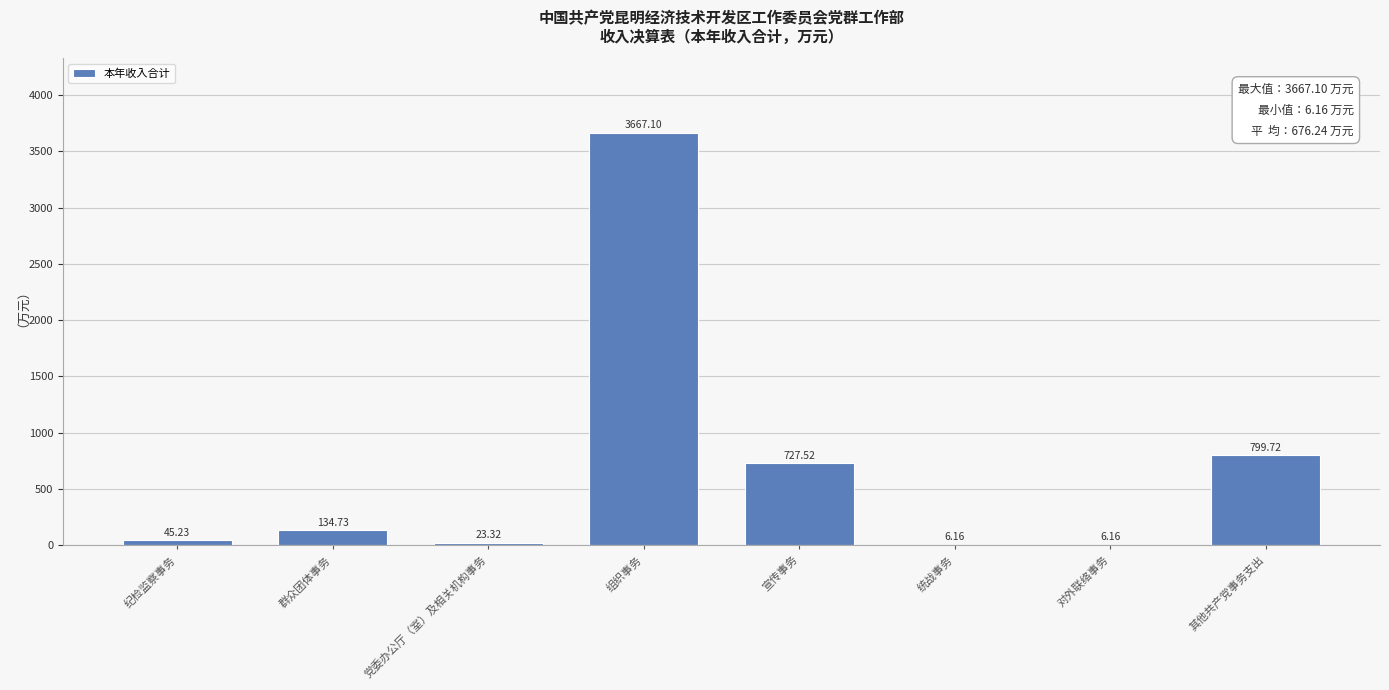

At which category does the chart reach its peak across all series?

组织事务